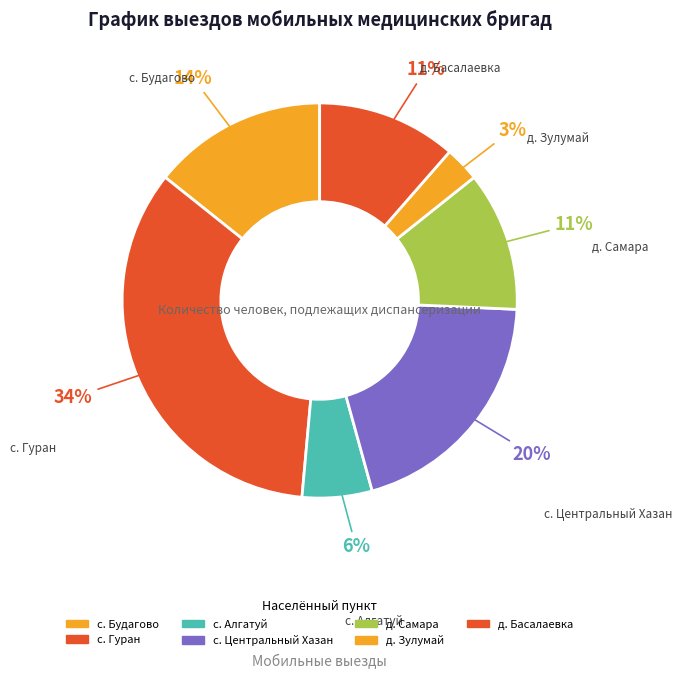

The с. Центральный Хазан slice represents 14% of the pie. True or false?

False